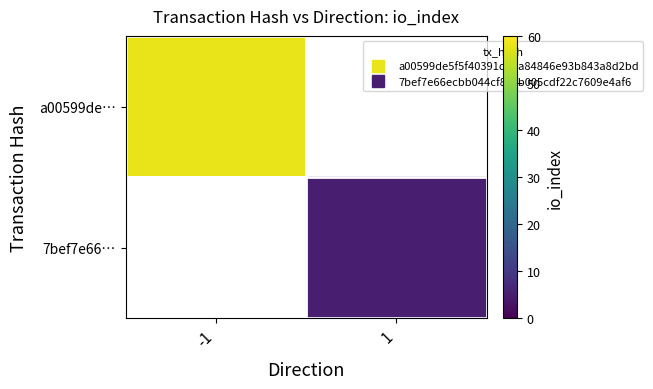

The a00599de… series shows 58.0 at -1. True or false?

True